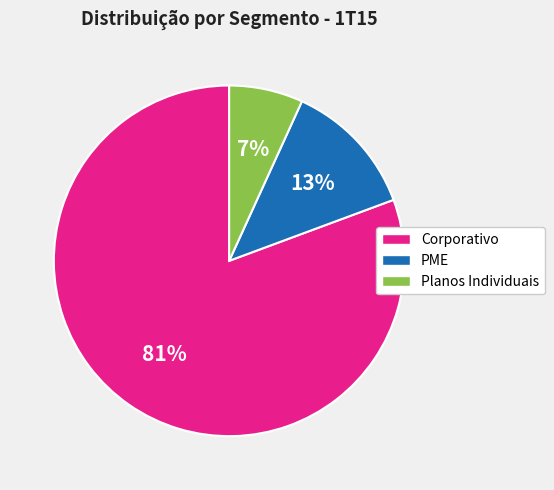

What percentage is the Planos Individuais slice, to the nearest percent?

7%